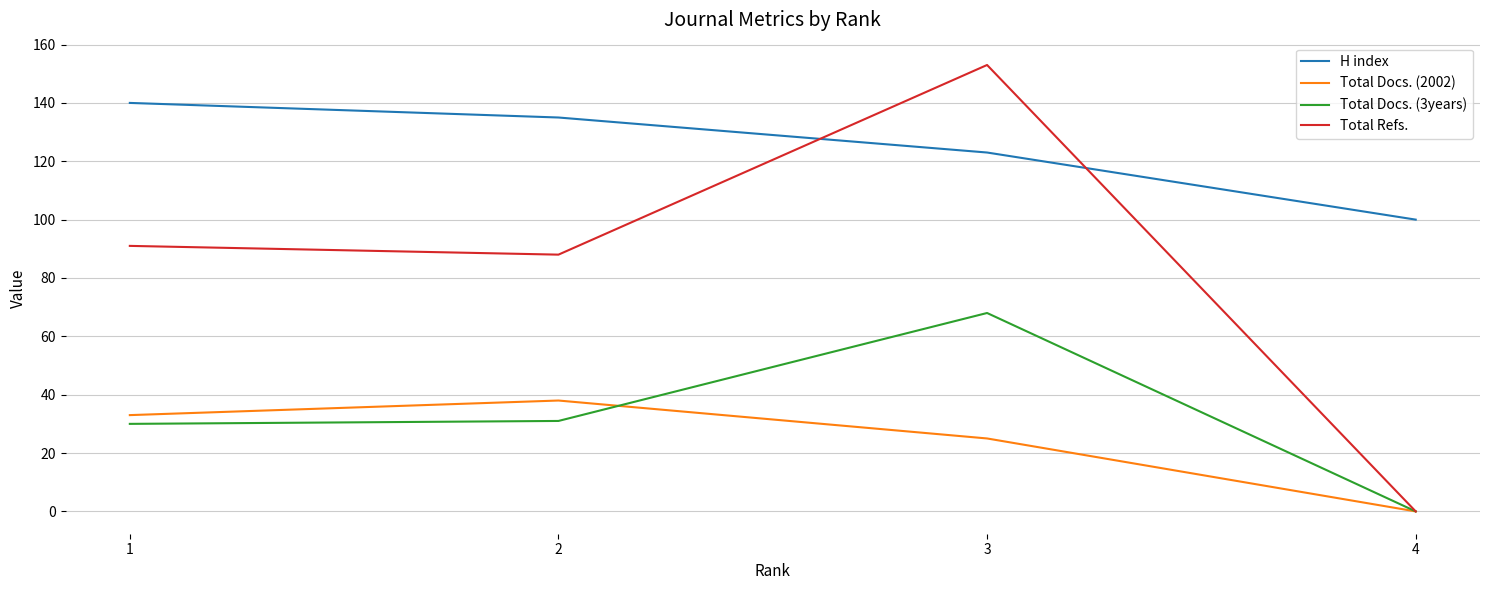

Which category has the highest value across all series?

3